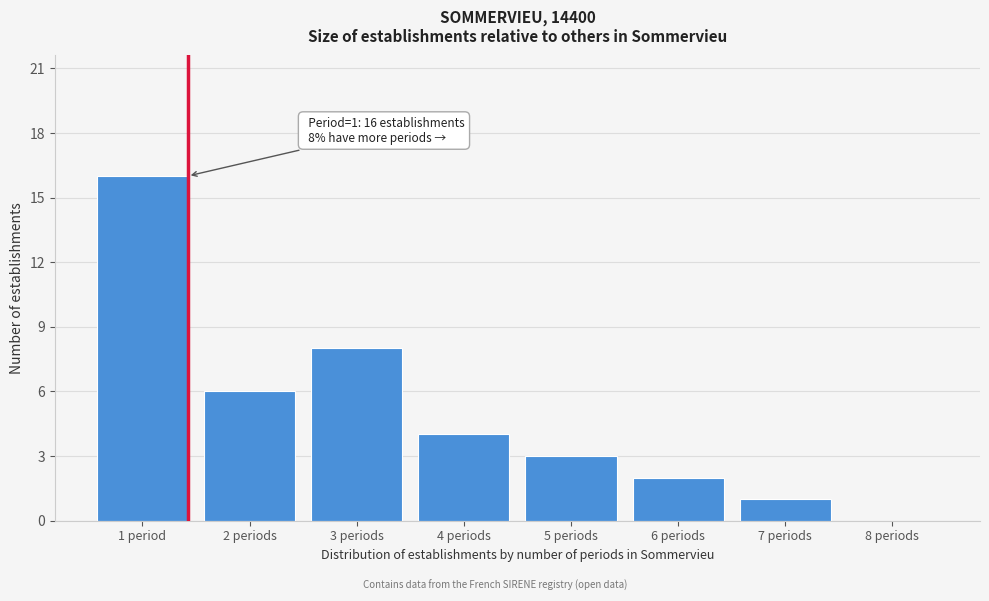

Reading left to right, transcribe all the data shown in this chart.

1 period=16	2 periods=6	3 periods=8	4 periods=4	5 periods=3	6 periods=2	7 periods=1	8 periods=0